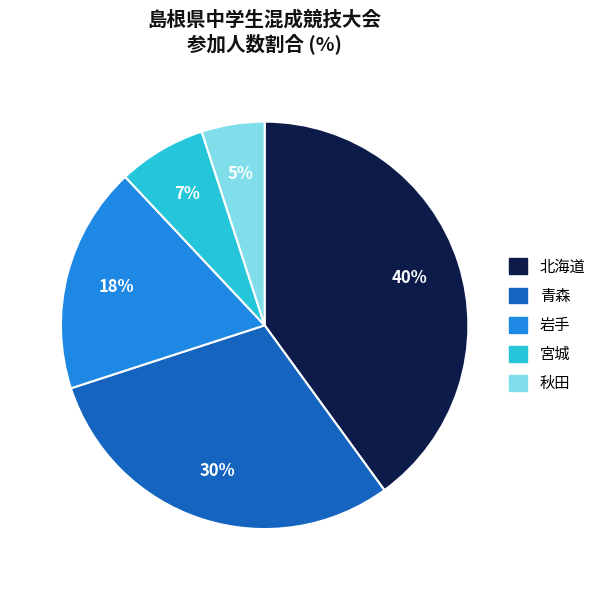

True or false: 北海道 accounts for 46% of the total.

False